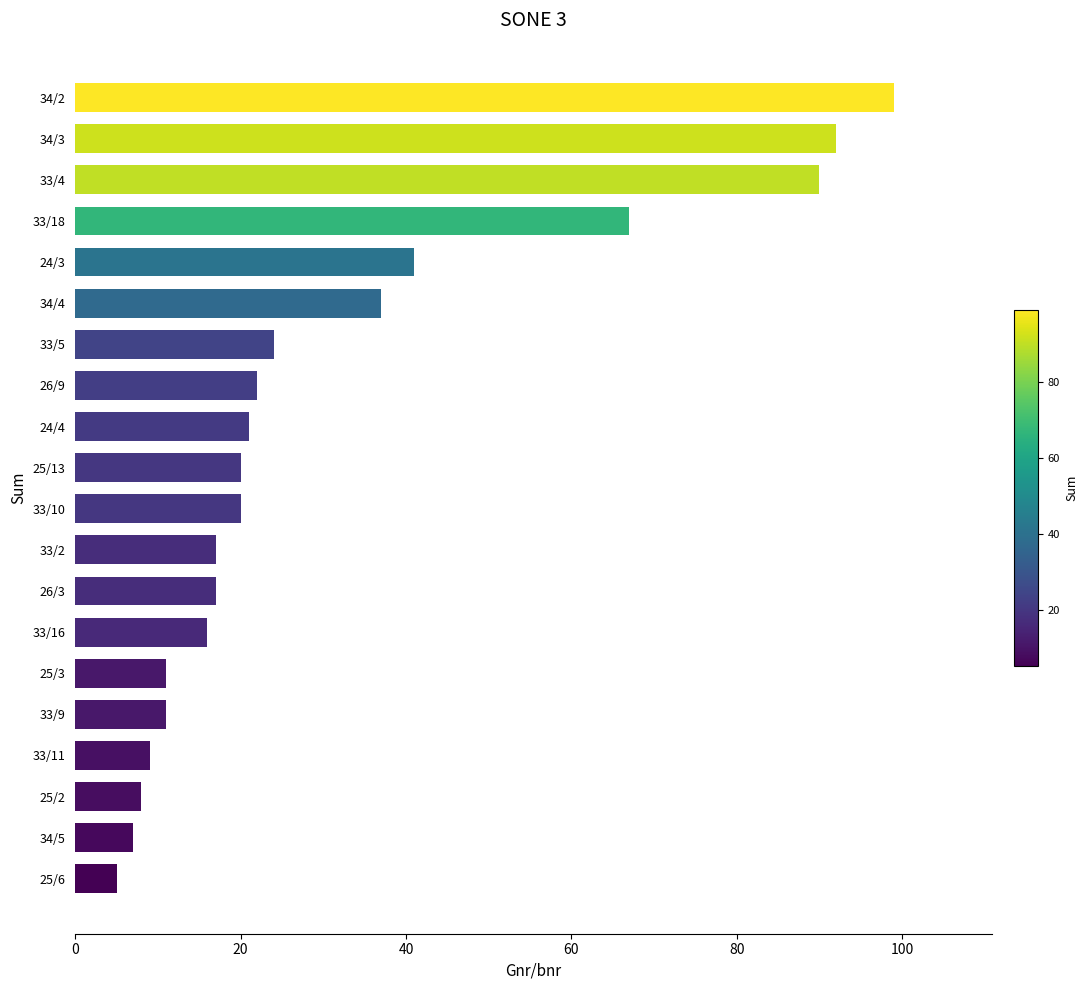

What is the label of the 6th bar from the bottom?

25/3